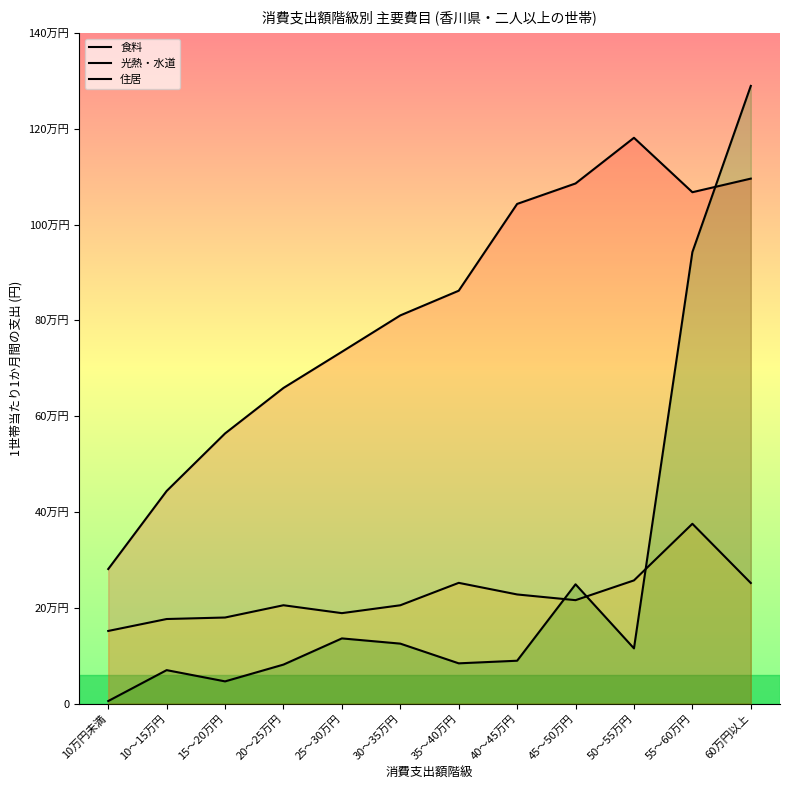

What is the sum of all 住居 values?

323355